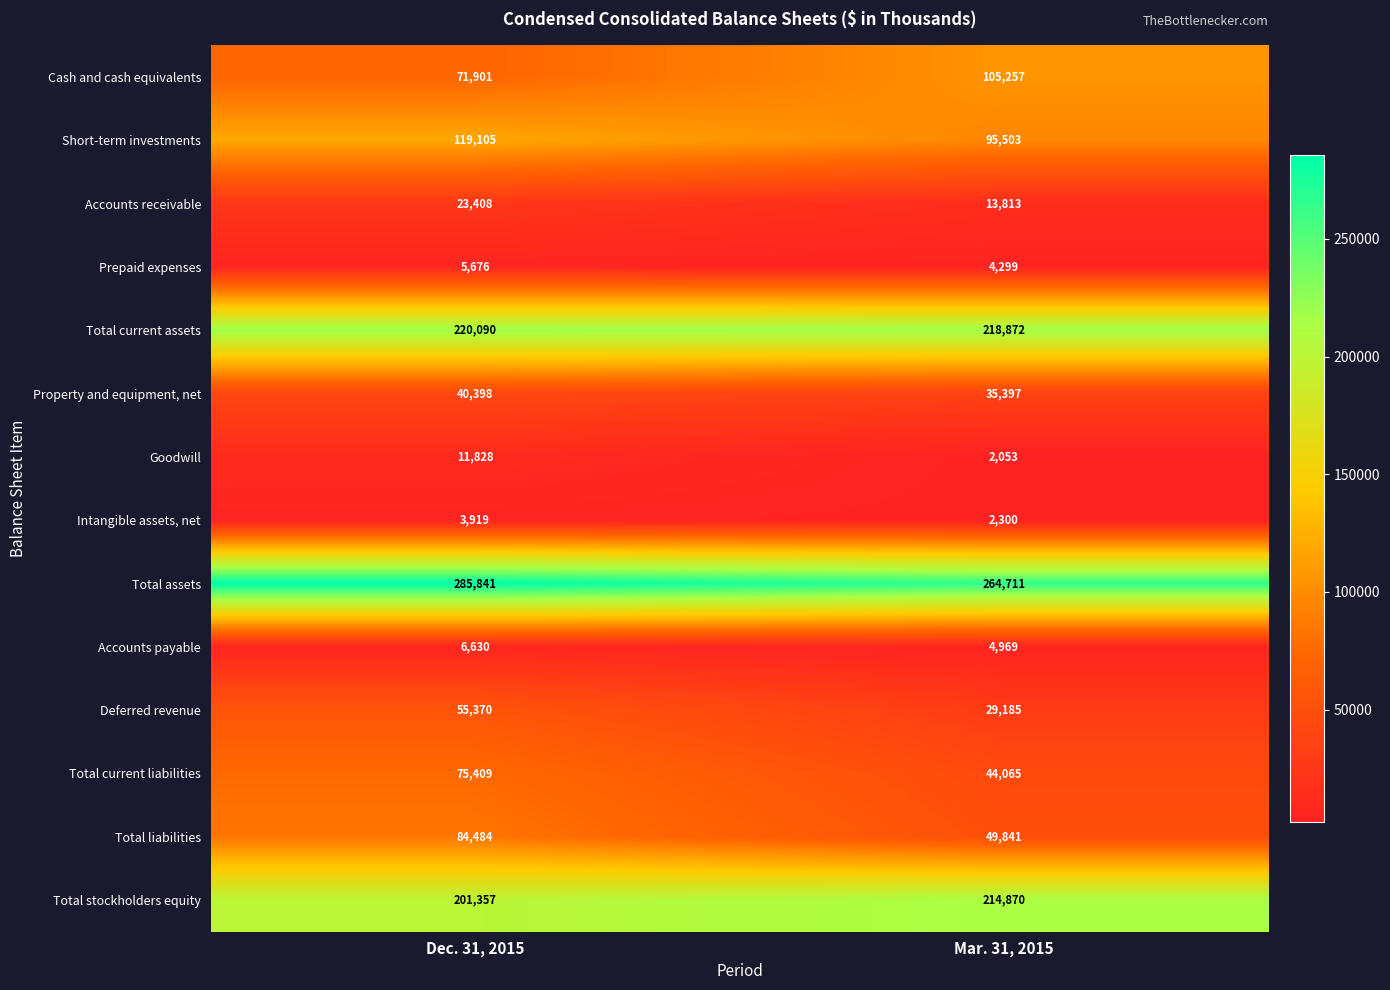

What is the total value across all series at Dec. 31, 2015?

1205416